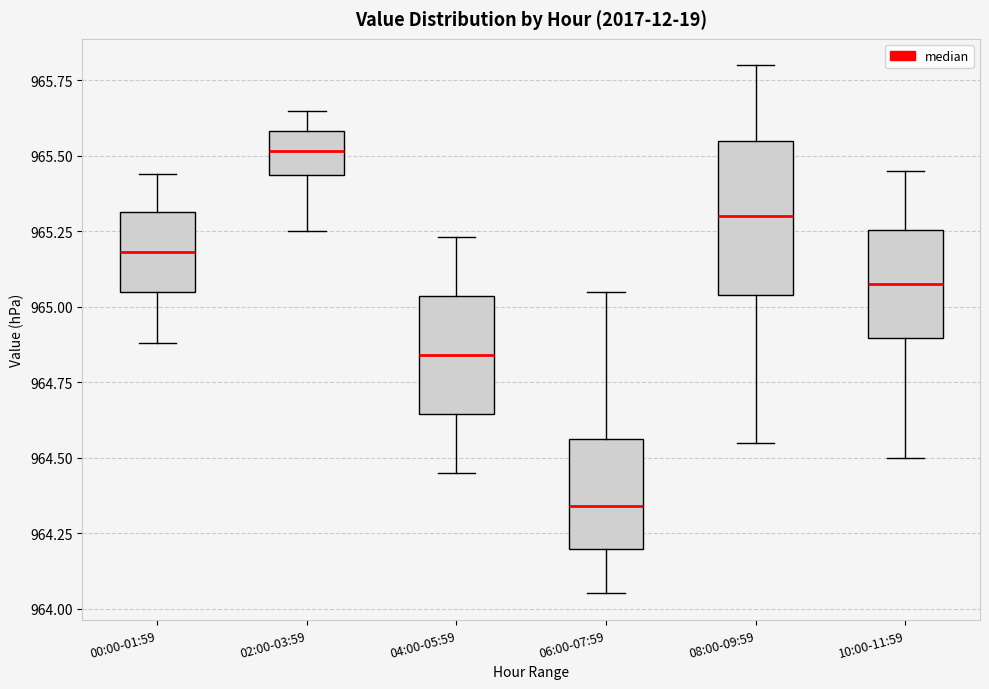

Which box has the lowest median line?

06:00-07:59